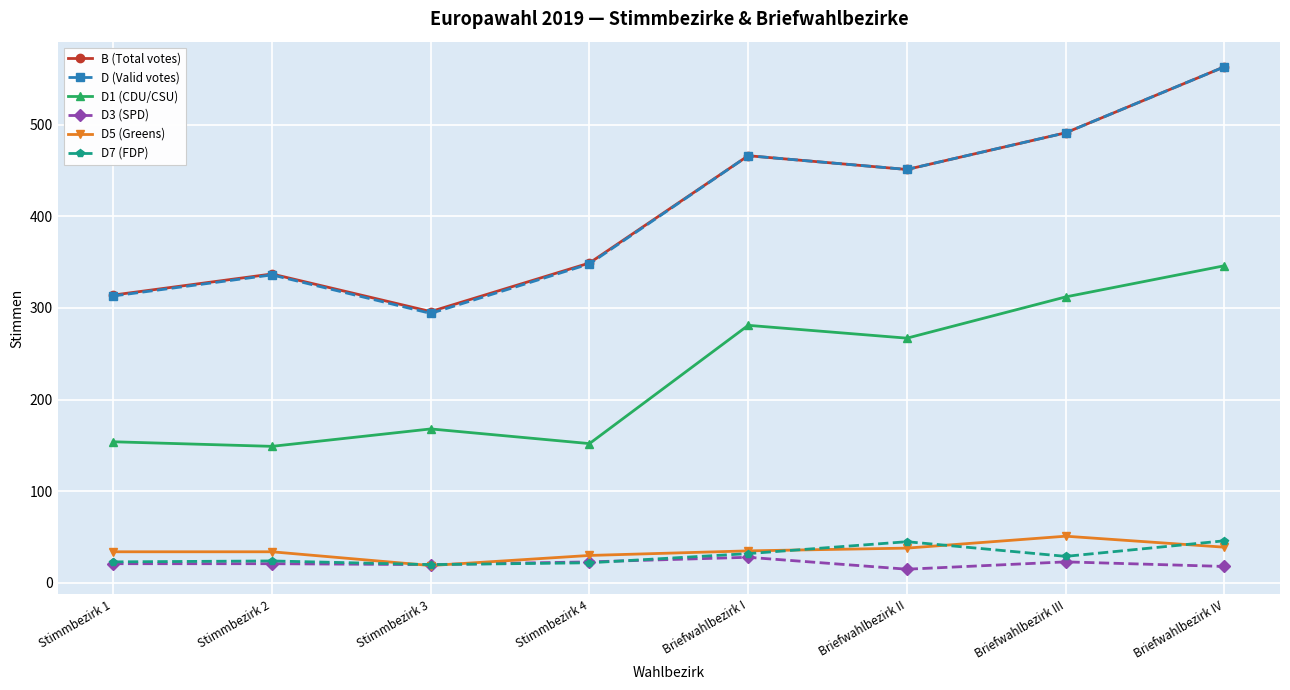

True or false: D5 (Greens) and B (Total votes) cross at least once.

False